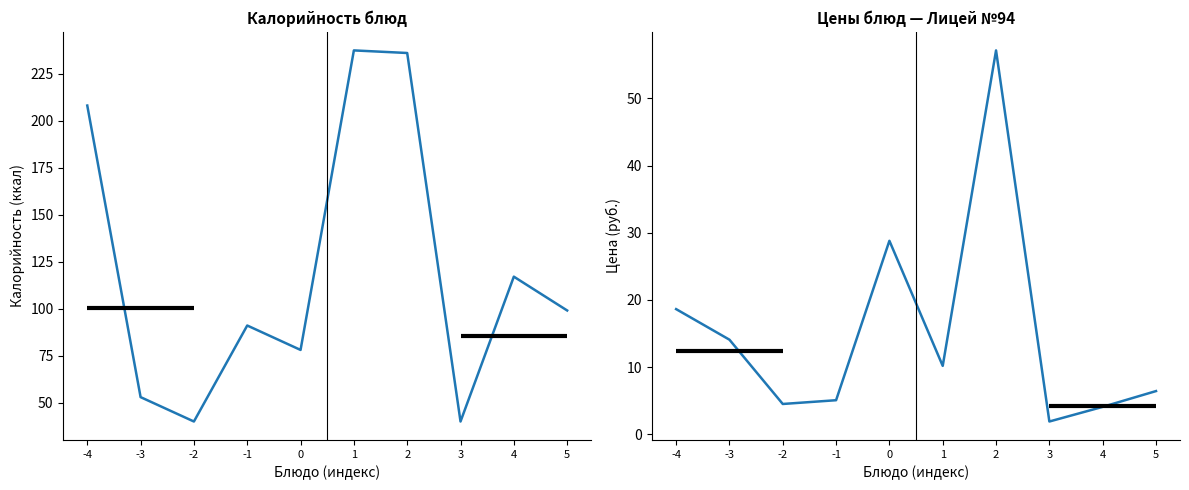

What is the difference between the Калорийность values at 3 and 5?

59.1